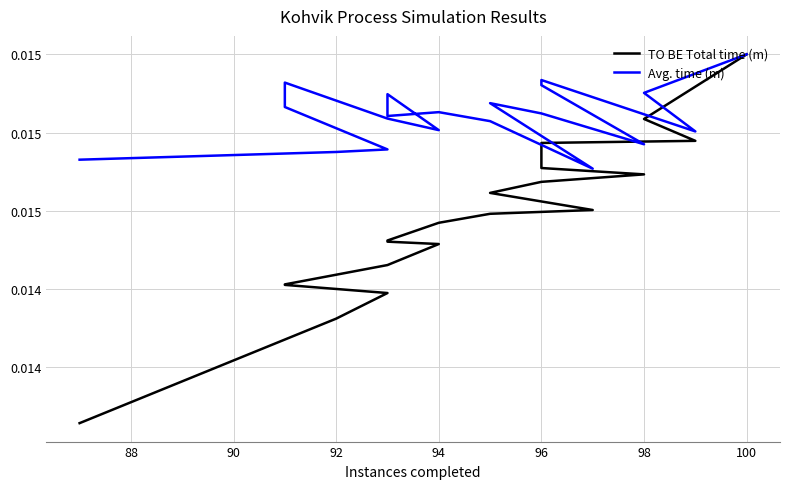

True or false: TO BE Total time (m) and Avg. time (m) cross at least once.

False